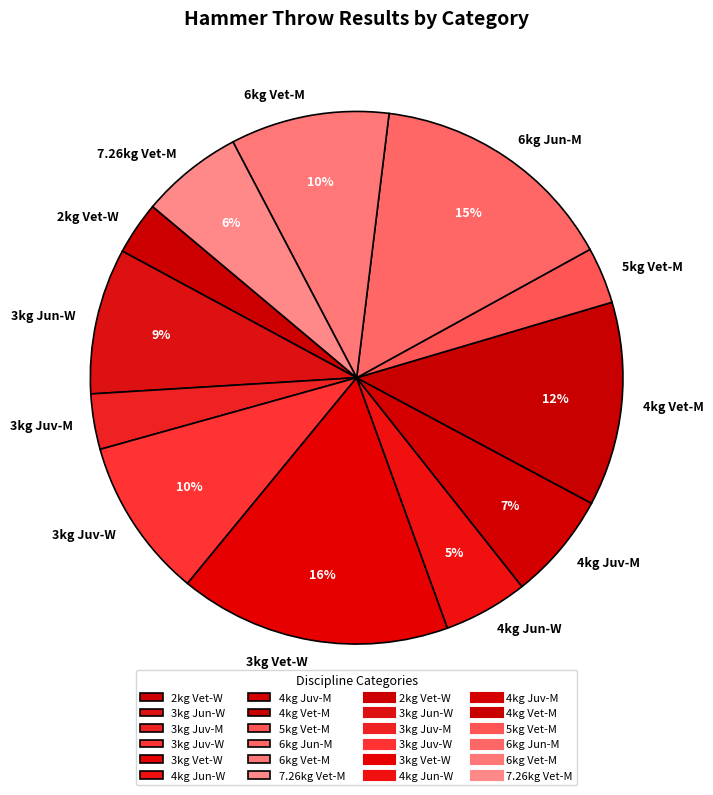

Count the number of slices in the pie.

12